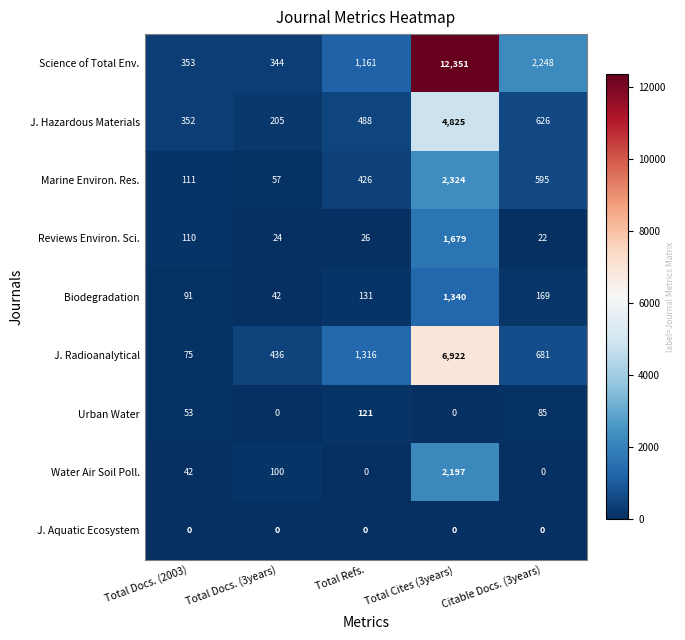

How many categories are shown in the chart?

5